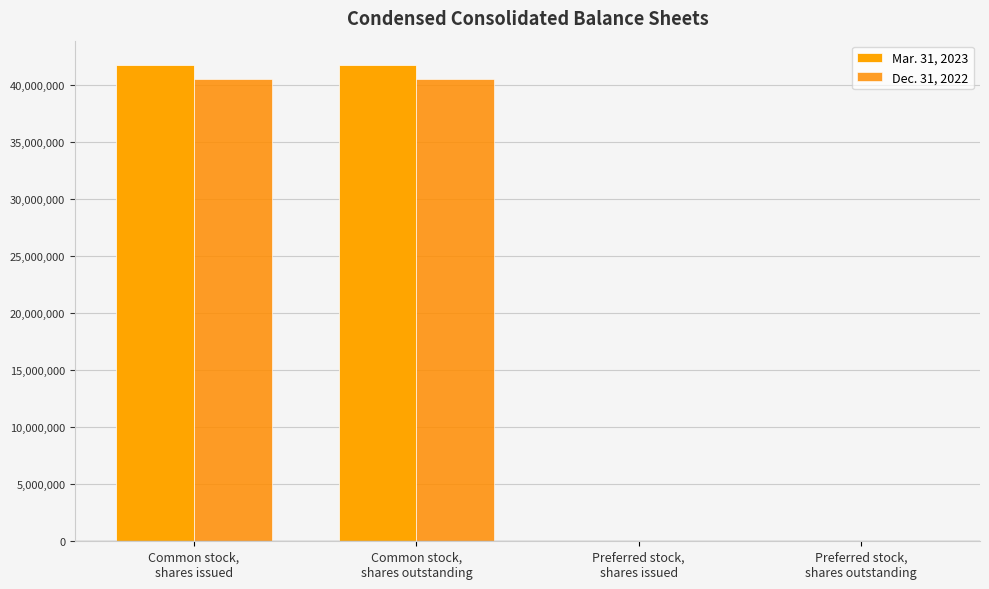

What is the total value across all series at Common stock,
shares issued?

82272395